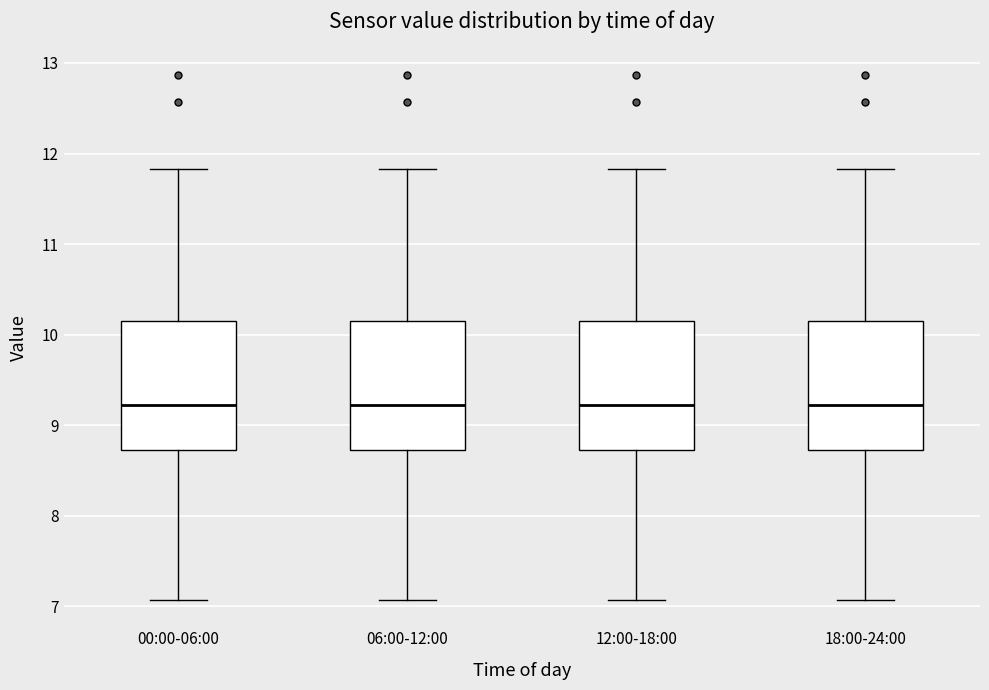

Reading left to right, transcribe this box plot: for each box, give where its median line is, the range the box spans, and where its two whiskers end, as read against the y-axis. The values are not printed on the chart, so give them approximately, as read against the axis.

00:00-06:00: median 9.2, box 8.7 to 10.2, whiskers 7.1 to 11.8
06:00-12:00: median 9.2, box 8.7 to 10.2, whiskers 7.1 to 11.8
12:00-18:00: median 9.2, box 8.7 to 10.2, whiskers 7.1 to 11.8
18:00-24:00: median 9.2, box 8.7 to 10.2, whiskers 7.1 to 11.8